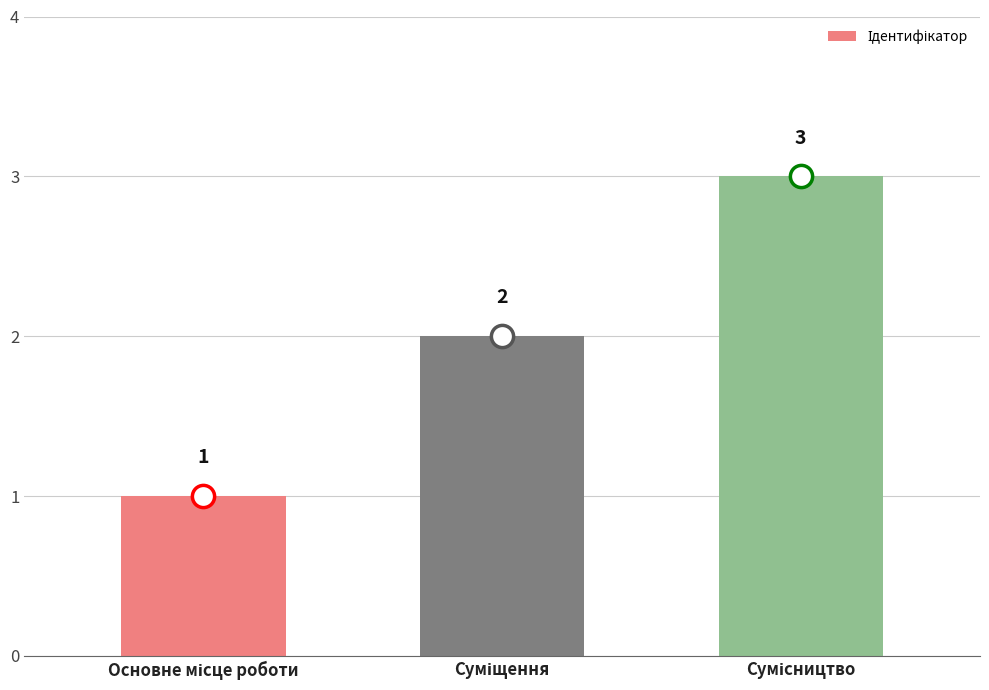

Does the chart contain any negative values?

No